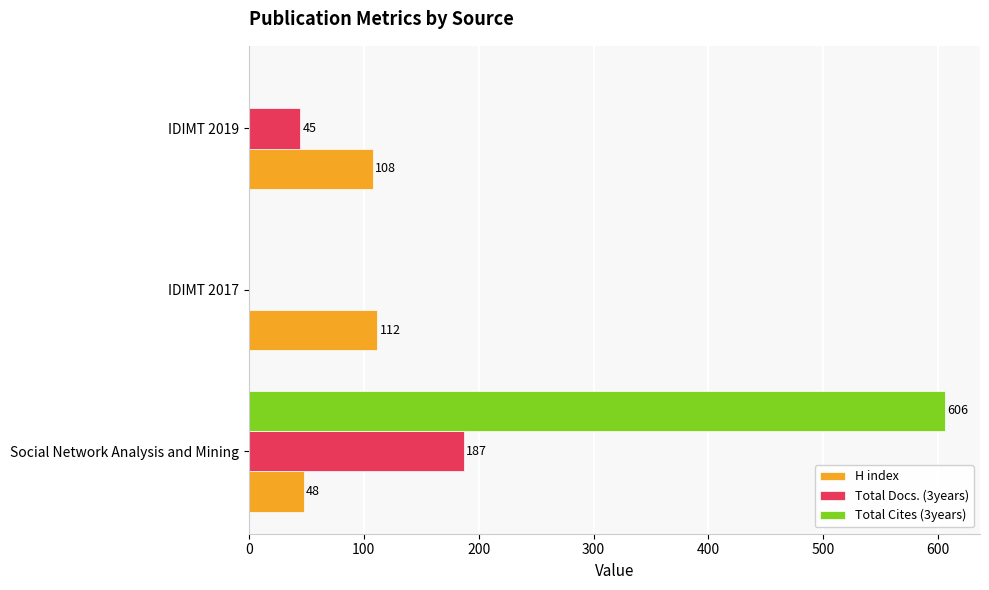

At which category is the sum across all series the highest?

Social Network Analysis and Mining